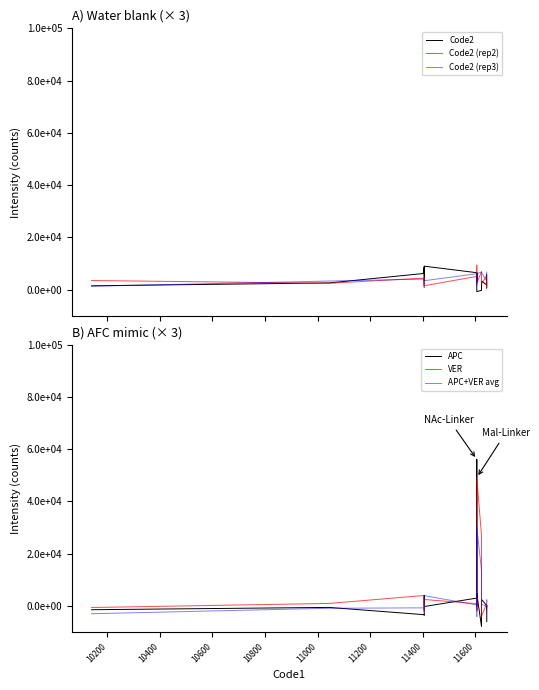

How many times do Code2 (rep2) and Code2 (rep3) cross each other?

13